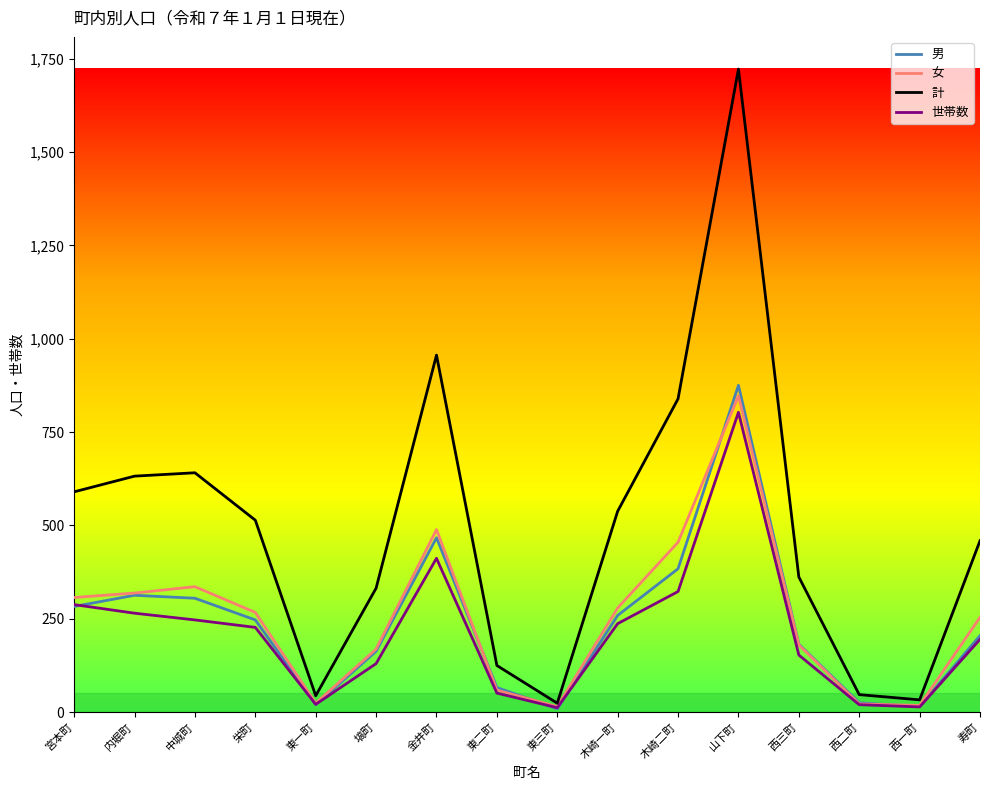

Which category has the highest value in the 計 series?

山下町